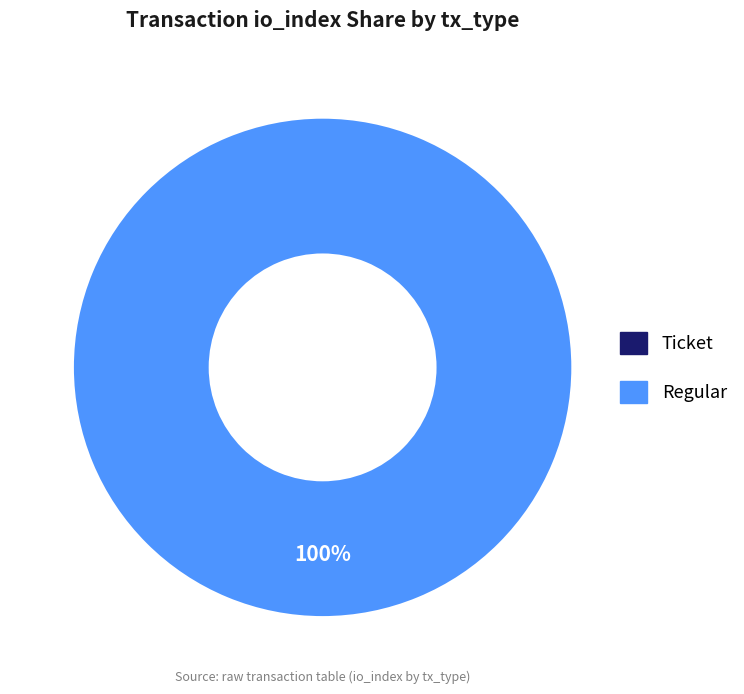

The Ticket slice represents 1% of the pie. True or false?

False